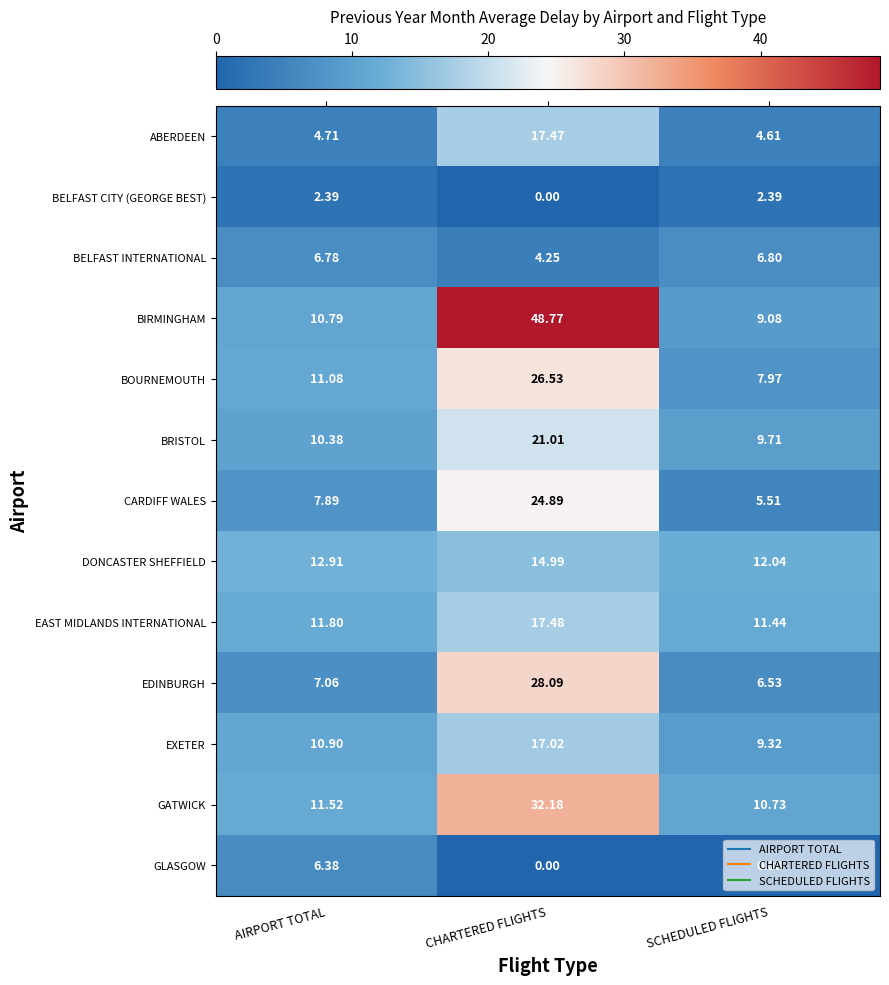

What is the greatest value displayed?

48.8